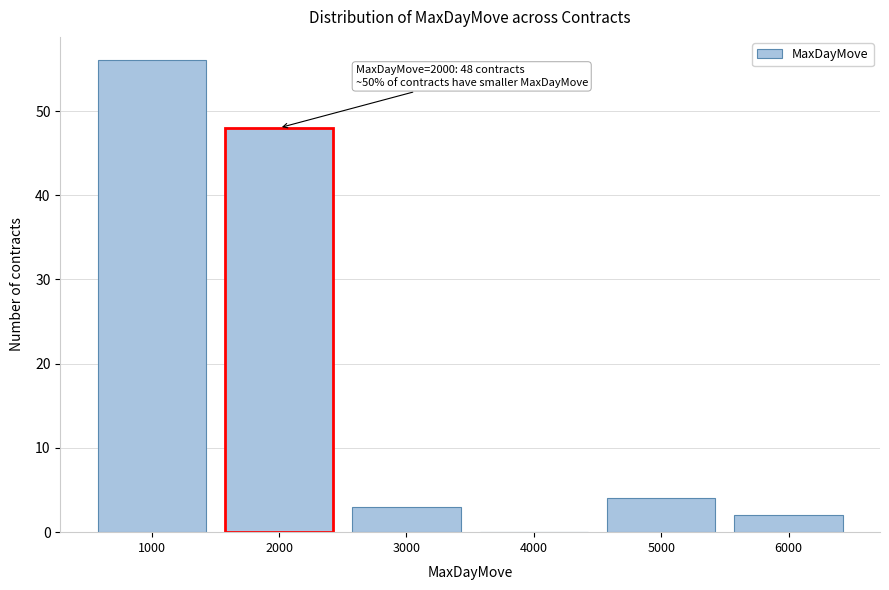

Over which range of the x-axis is the bar tallest?

500 to 1500